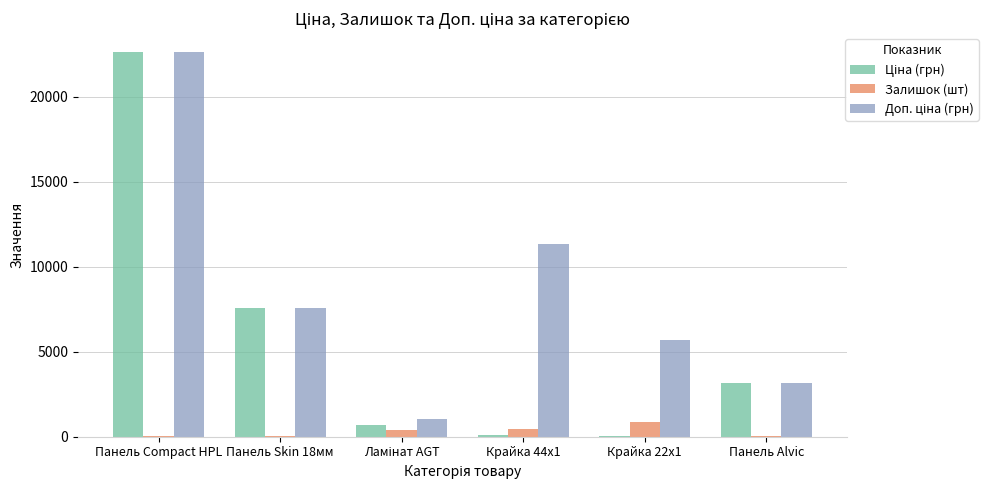

Which label corresponds to the largest value in the chart?

Панель Compact HPL